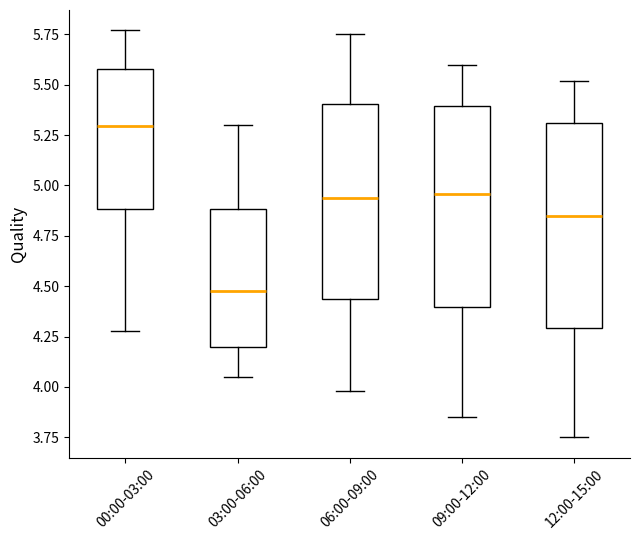

Reading left to right, read every box against the y-axis: the position of its median line, the range the box covers, and the ends of its whiskers. The values are not printed on the chart, so give them approximately, as read against the axis.

00:00-03:00: median 5.30, box 4.90 to 5.60, whiskers 4.30 to 5.75
03:00-06:00: median 4.50, box 4.20 to 4.90, whiskers 4.05 to 5.30
06:00-09:00: median 4.95, box 4.45 to 5.40, whiskers 4.00 to 5.75
09:00-12:00: median 4.95, box 4.40 to 5.40, whiskers 3.85 to 5.60
12:00-15:00: median 4.85, box 4.30 to 5.30, whiskers 3.75 to 5.50